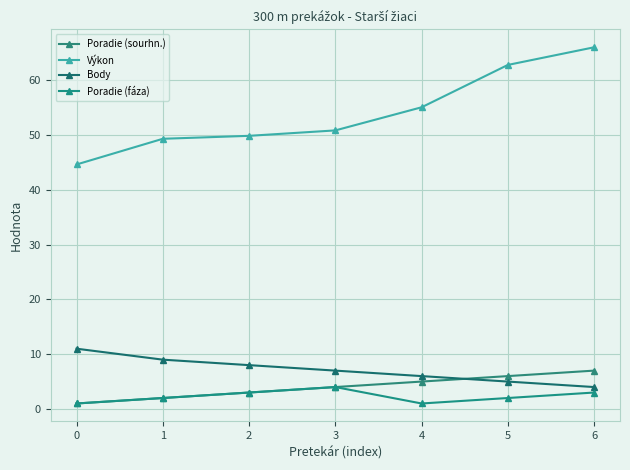

What is the value of the Poradie (fáza) point at the 5th from the left?

1.0